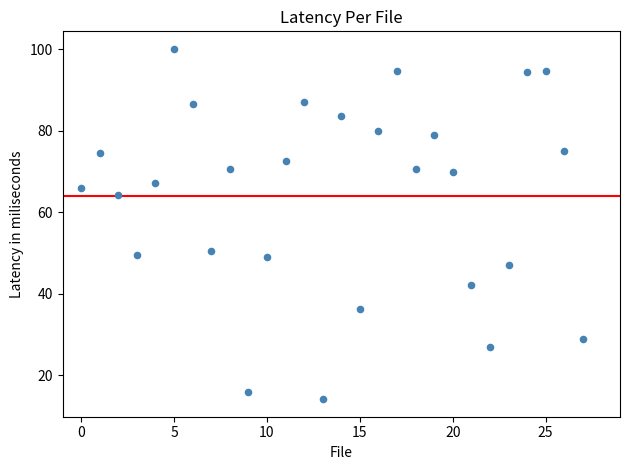

What is the range of Y values (max minus min)?

86.0